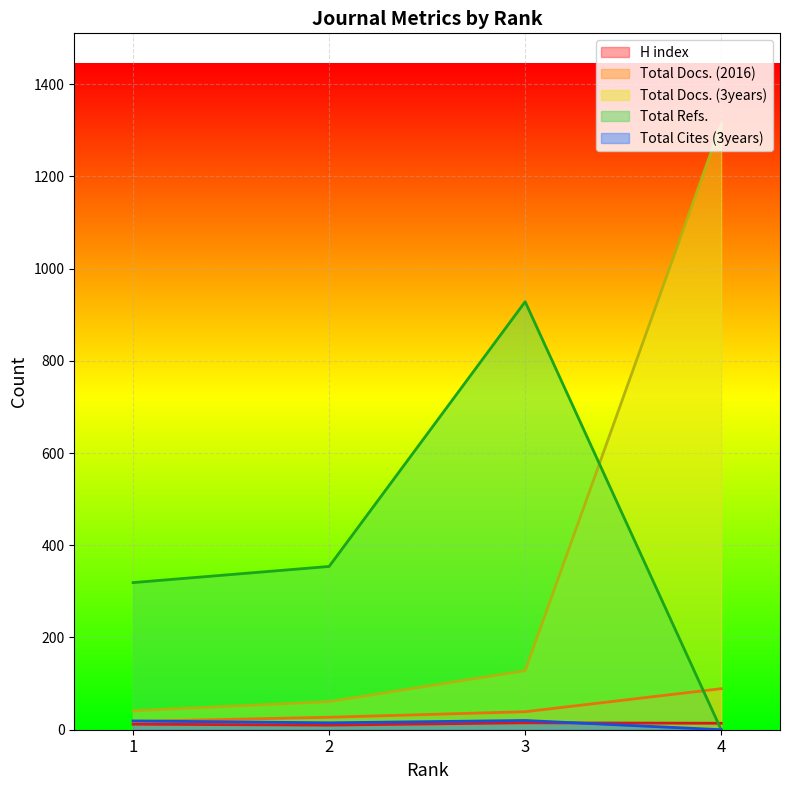

Which series has the largest total across all categories?

Total Refs.